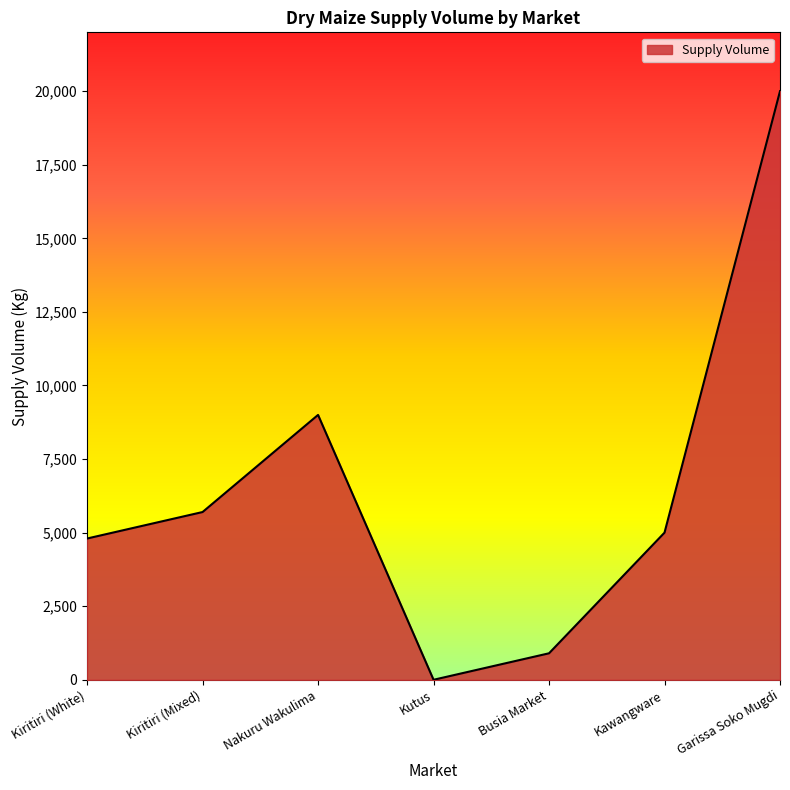

What is the sum of all values?

45400